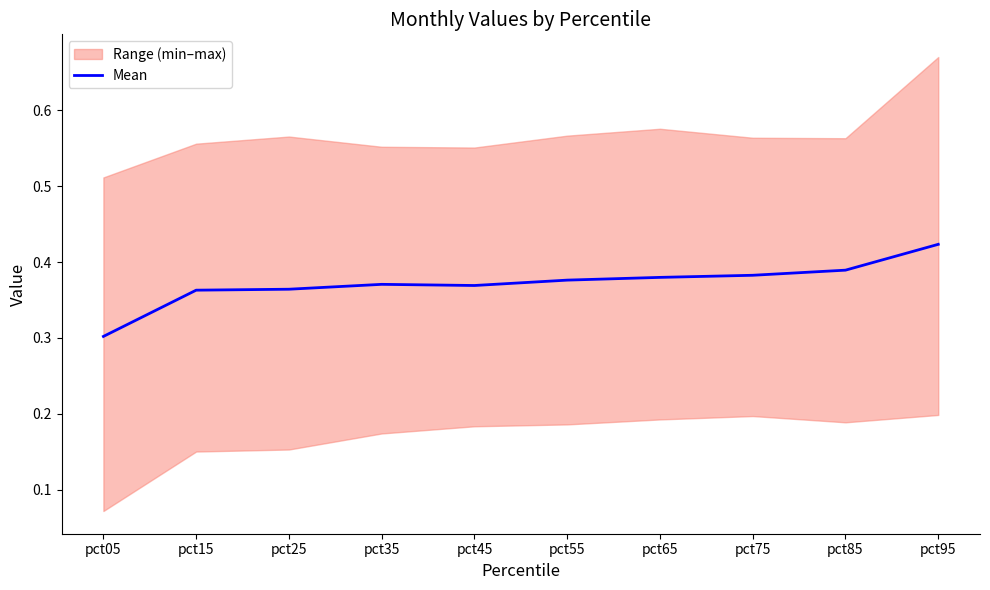

Does the chart display data point markers on the line(s)?

No